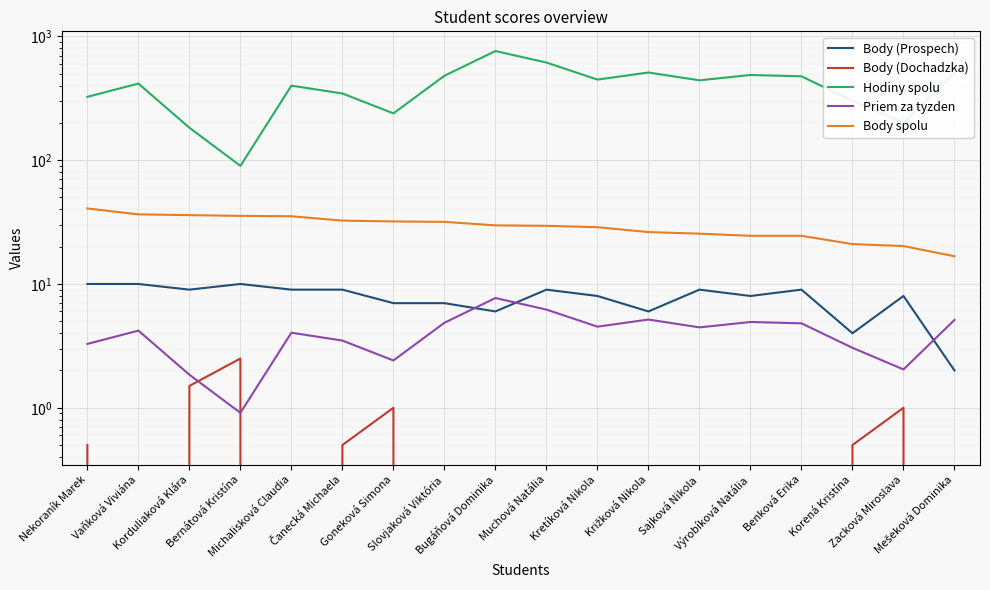

How many data points in Body (Dochadzka) are above 0?

7